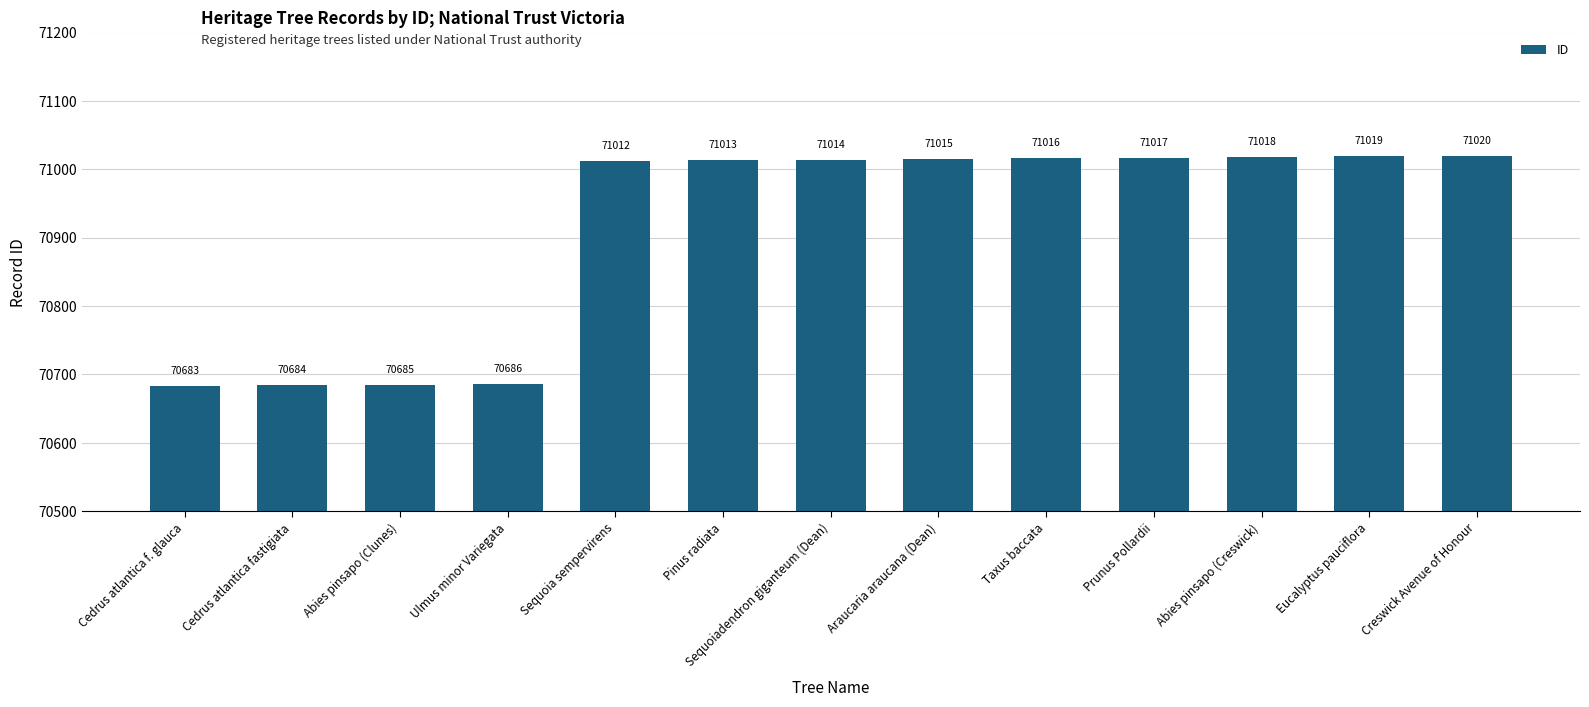

Reading left to right, list all the values displayed in this chart.

70683	70684	70685	70686	71012	71013	71014	71015	71016	71017	71018	71019	71020